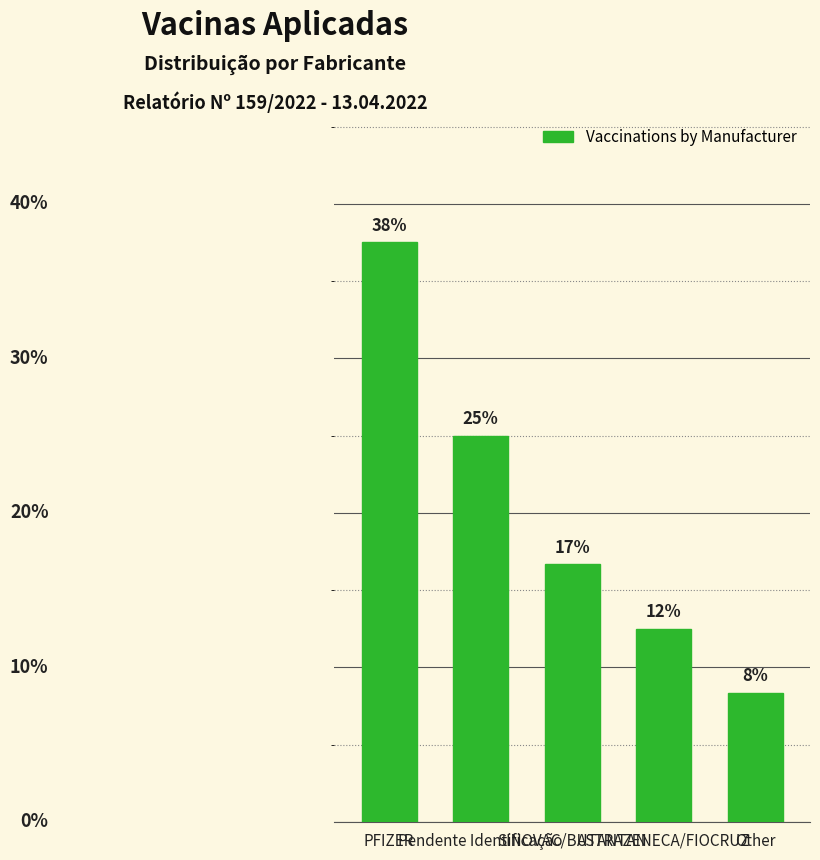

What is the value of the 2nd bar from the left?

25.0